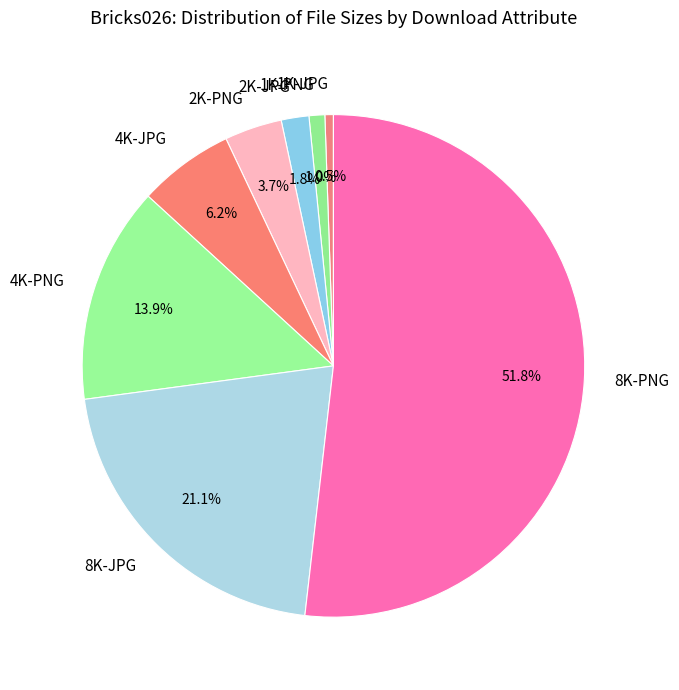

To the nearest percent, what is the difference between the 1K-JPG and 8K-PNG slice percentages?

51%